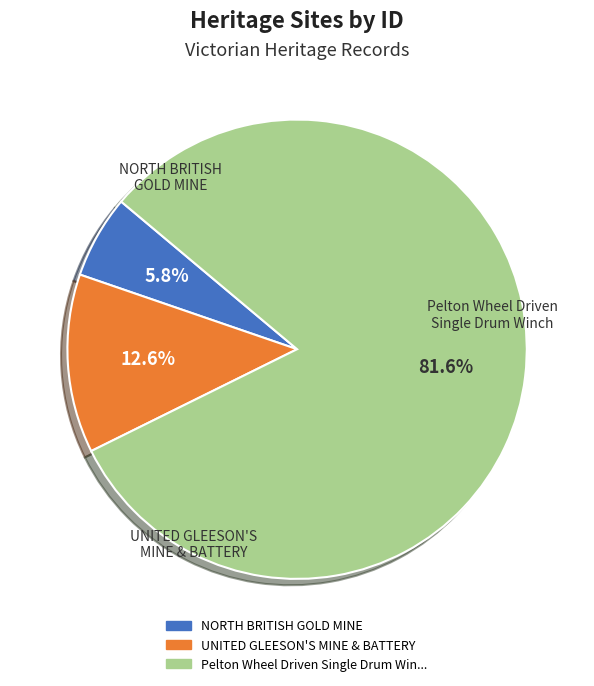

Which slice is the largest?

Pelton Wheel Driven Single Drum Winch